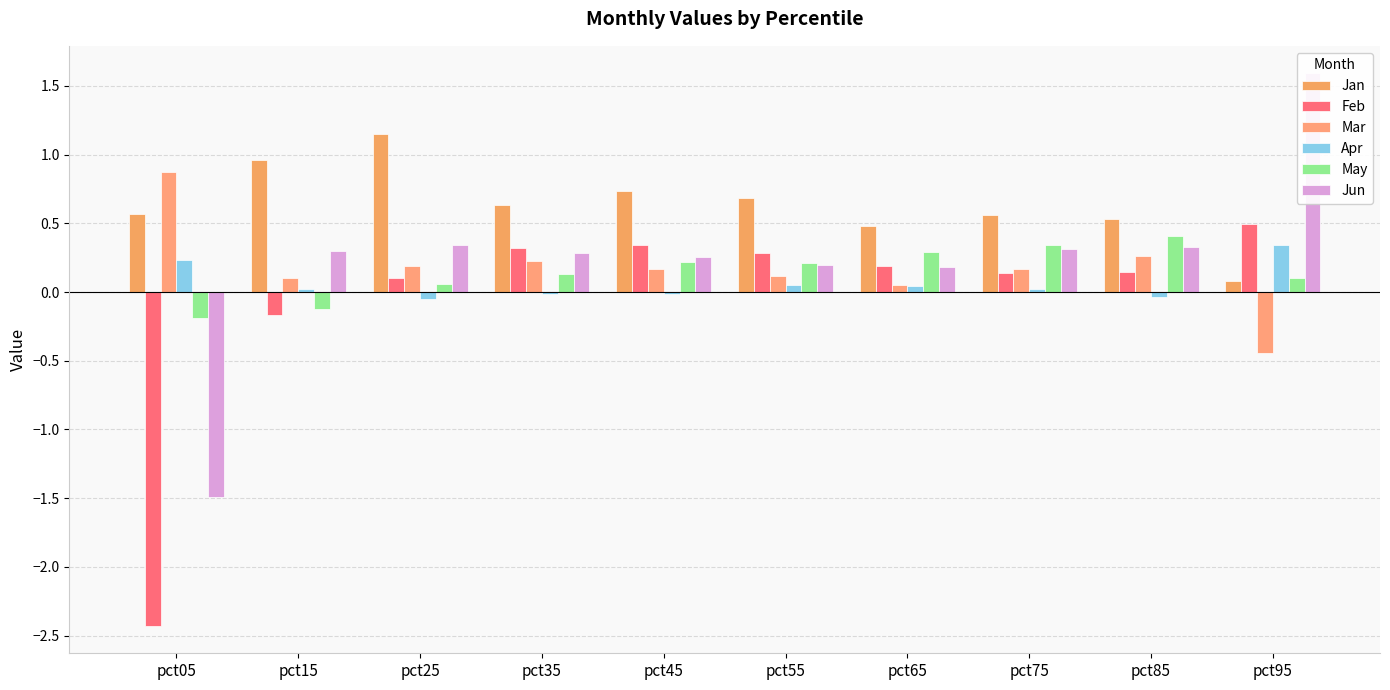

How many values in the Jun series exceed 0?

9